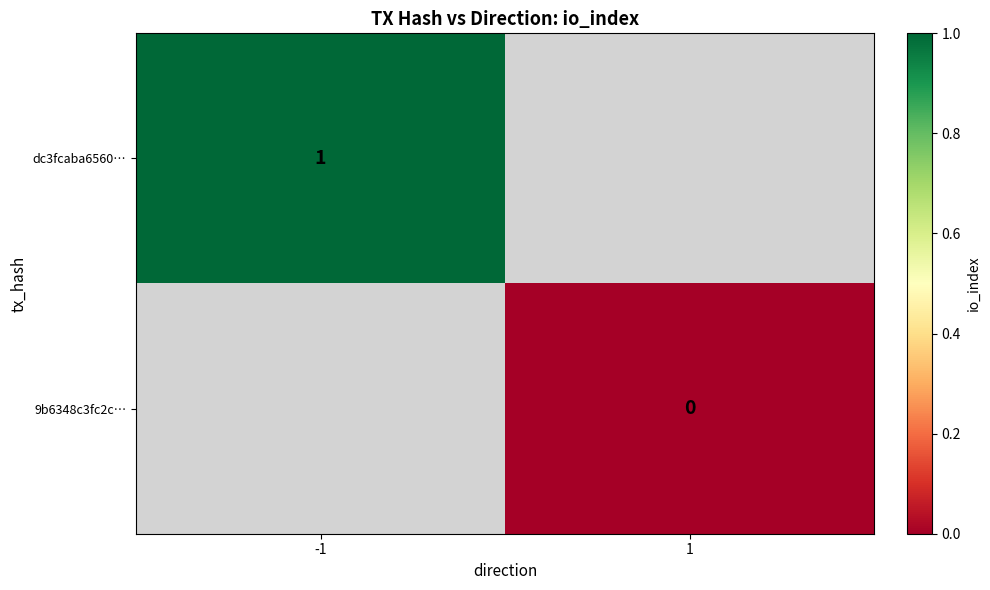

The dc3fcaba6560… series shows 1 at -1. True or false?

True